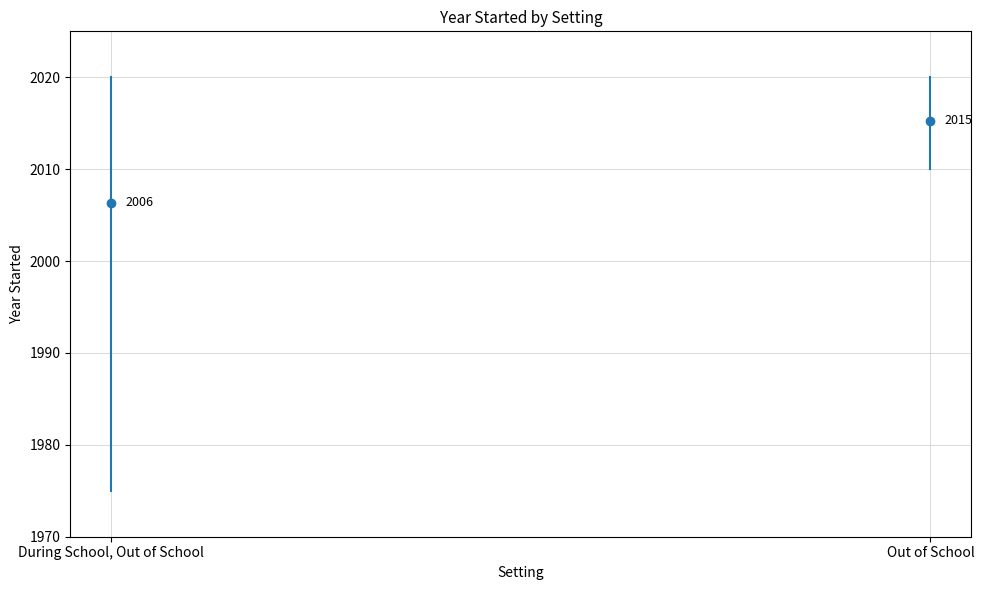

The value of Out of School at Out of School is 2010. True or false?

True